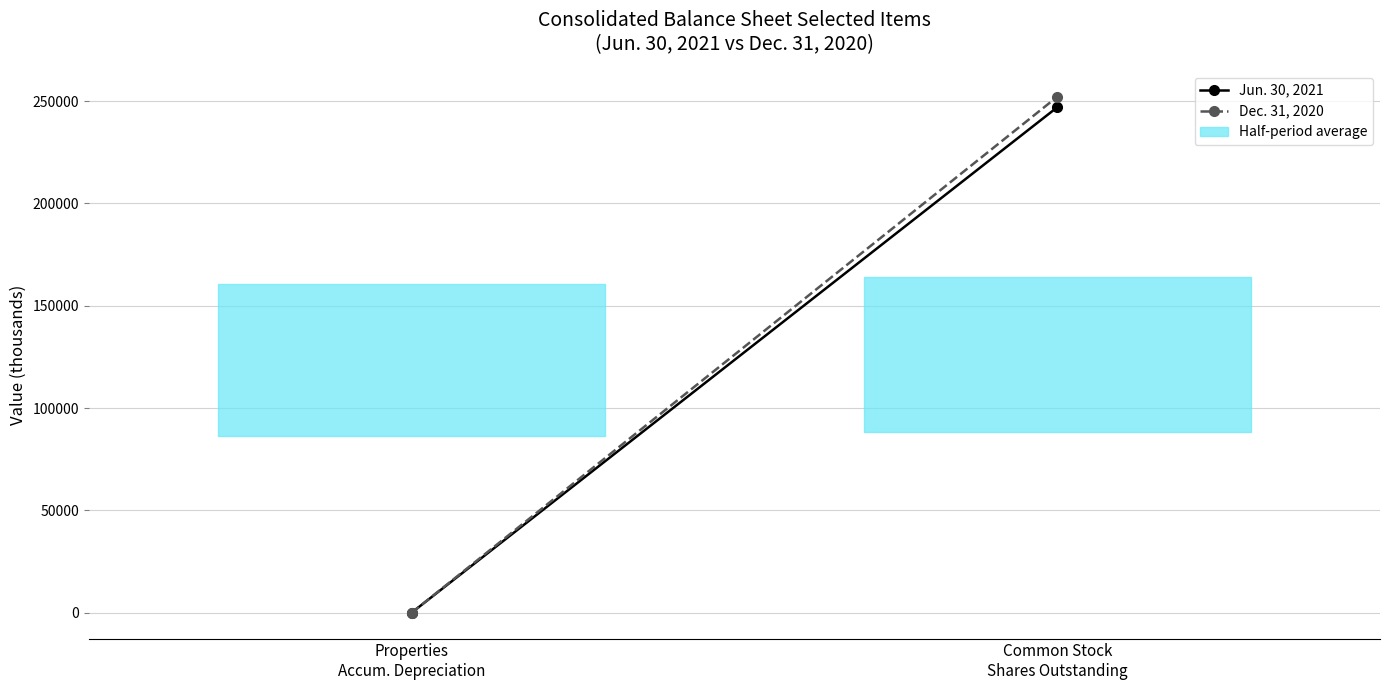

At how many categories does at least one series exceed 102060?

1